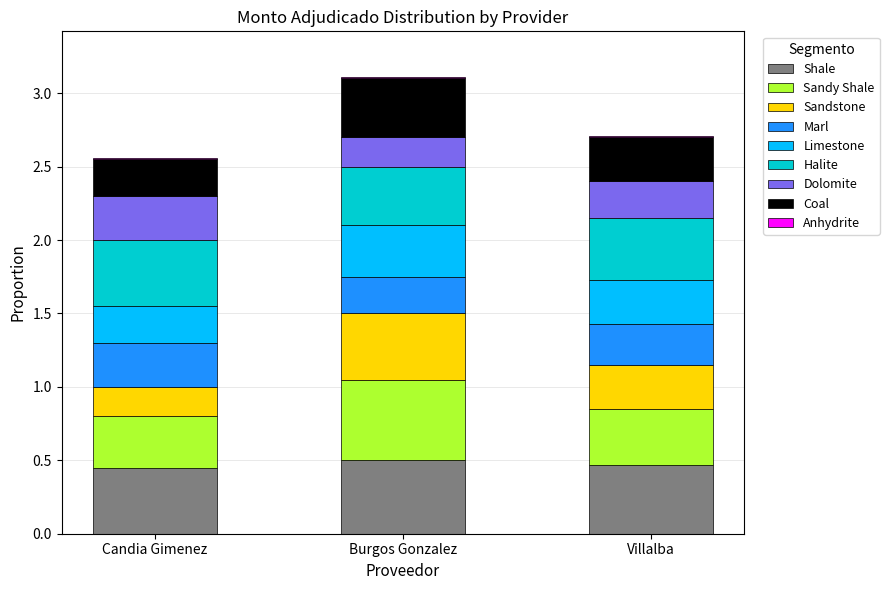

Are the bars horizontal?

No